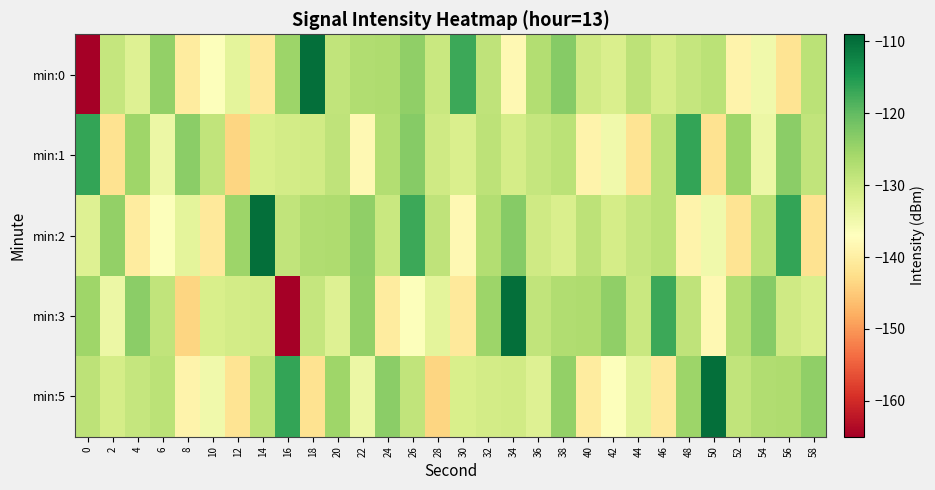

Which series has the largest range (max minus min)?

min:0